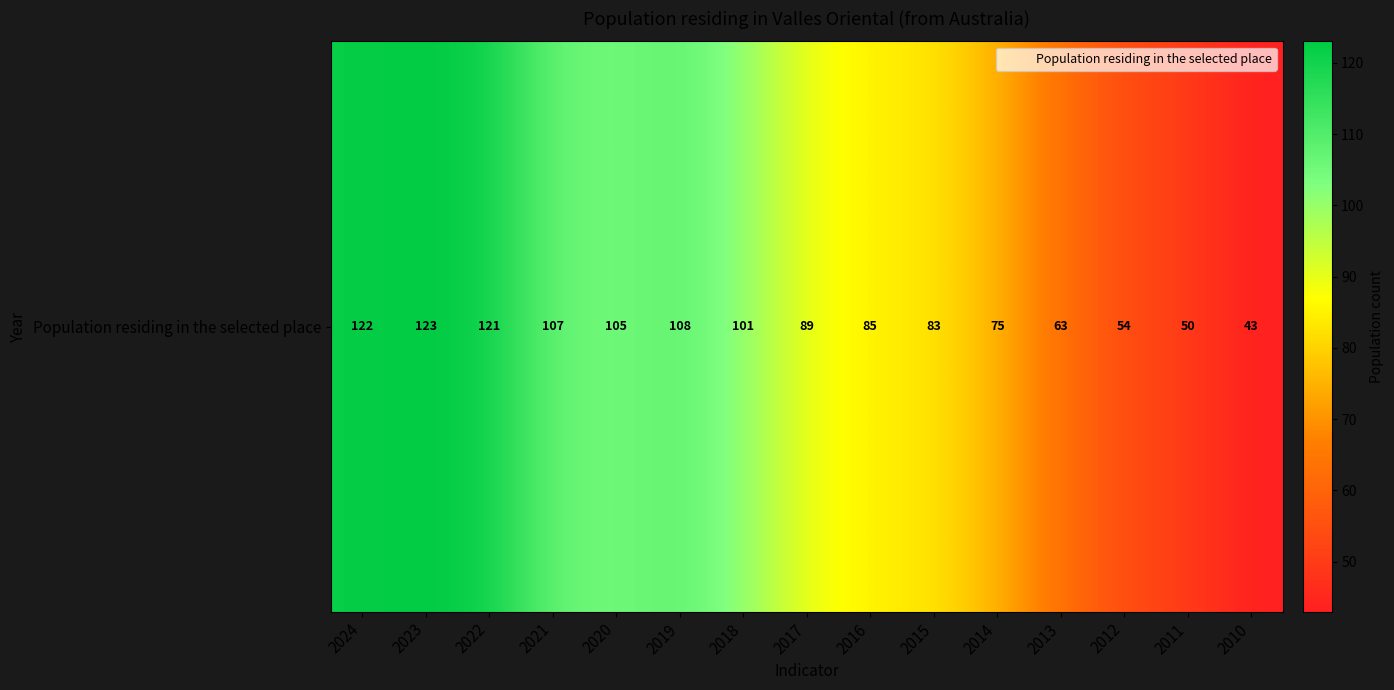

Reading left to right, list all the values displayed in this chart.

2024=122	2023=123	2022=121	2021=107	2020=105	2019=108	2018=101	2017=89	2016=85	2015=83	2014=75	2013=63	2012=54	2011=50	2010=43